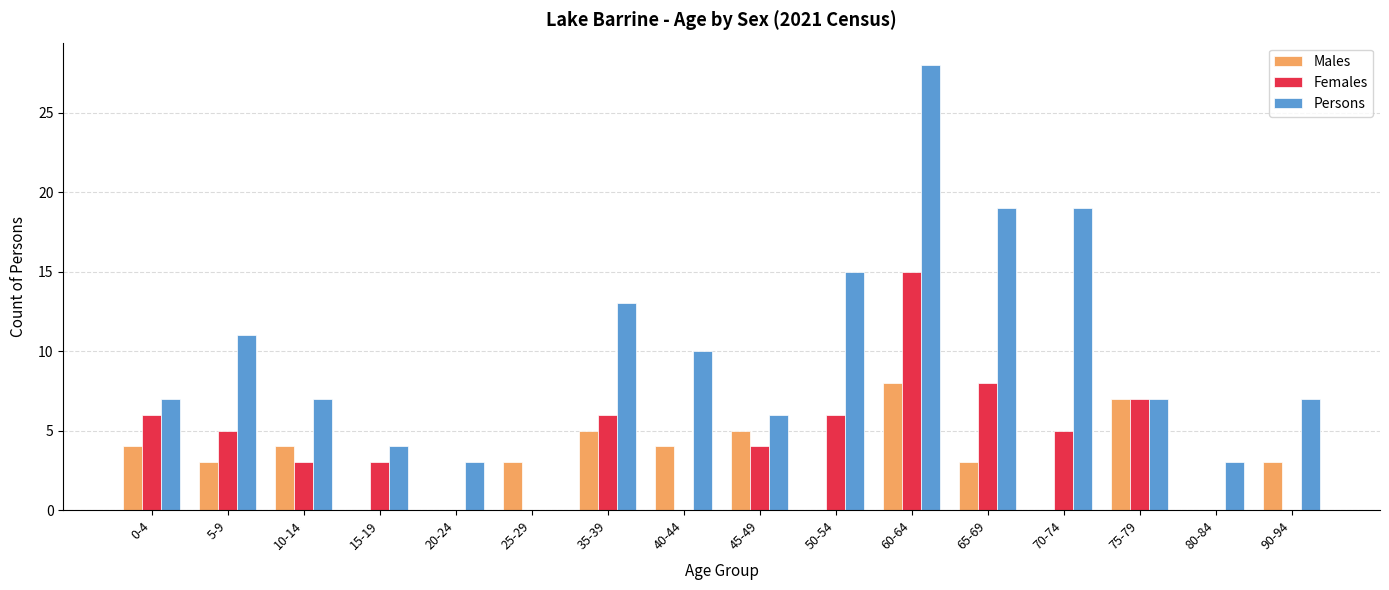

The value of Females at 50-54 is 6. True or false?

True